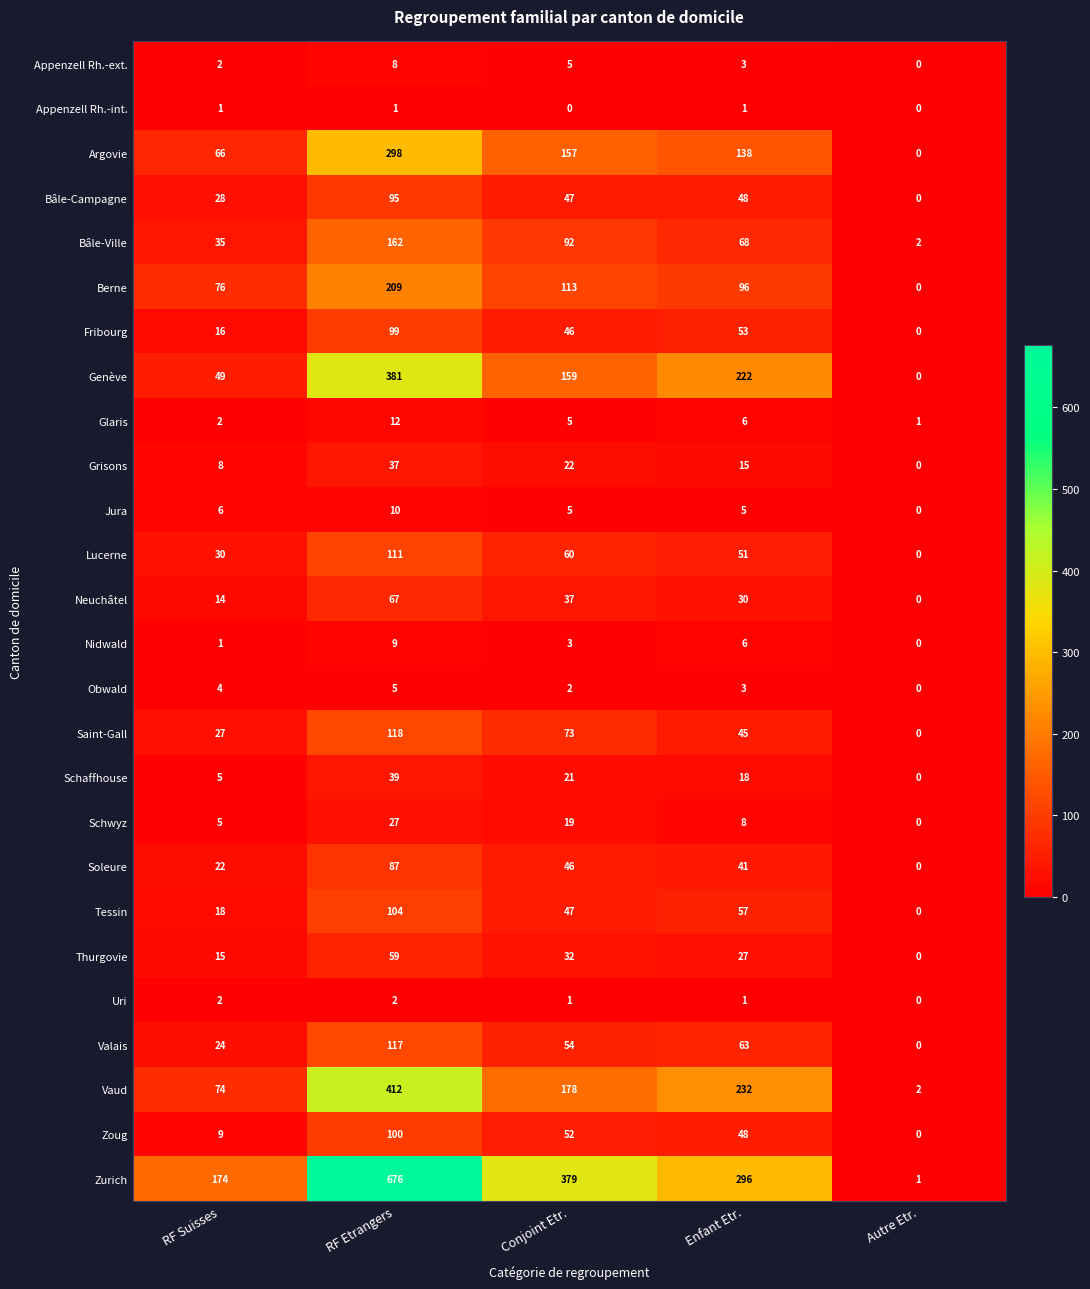

Rank the series by their maximum value, from lowest to highest.

Appenzell Rh.-int., Uri, Obwald, Appenzell Rh.-ext., Nidwald, Jura, Glaris, Schwyz, Grisons, Schaffhouse, Thurgovie, Neuchâtel, Soleure, Bâle-Campagne, Fribourg, Zoug, Tessin, Lucerne, Valais, Saint-Gall, Bâle-Ville, Berne, Argovie, Genève, Vaud, Zurich